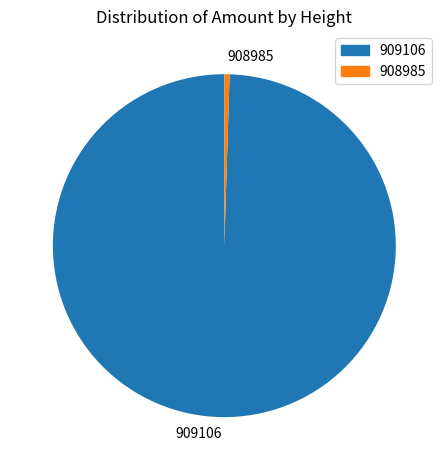

Which slice represents more than half of the pie?

909106